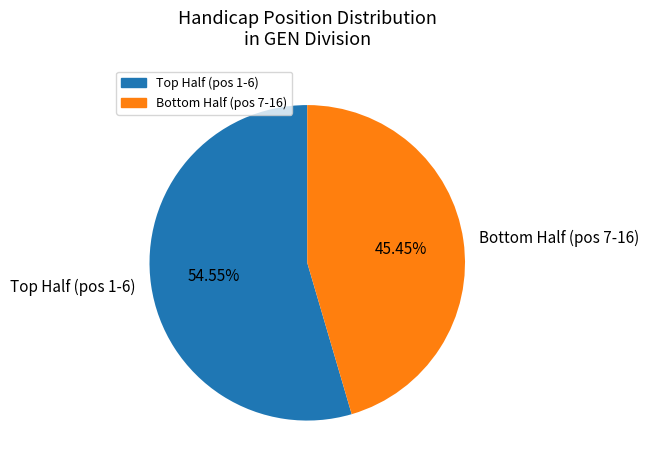

How many segments does this pie chart have?

2